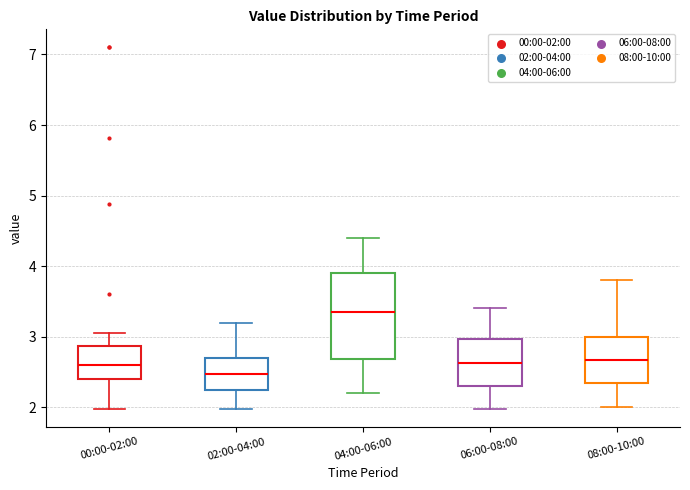

Reading left to right, transcribe this box plot: for each box, give where its median line is, the range the box spans, and where its two whiskers end, as read against the y-axis. The values are not printed on the chart, so give them approximately, as read against the axis.

00:00-02:00: median 2.6, box 2.4 to 2.9, whiskers 2.0 to 3.1
02:00-04:00: median 2.5, box 2.2 to 2.7, whiskers 2.0 to 3.2
04:00-06:00: median 3.4, box 2.7 to 3.9, whiskers 2.2 to 4.4
06:00-08:00: median 2.6, box 2.3 to 3.0, whiskers 2.0 to 3.4
08:00-10:00: median 2.7, box 2.3 to 3.0, whiskers 2.0 to 3.8